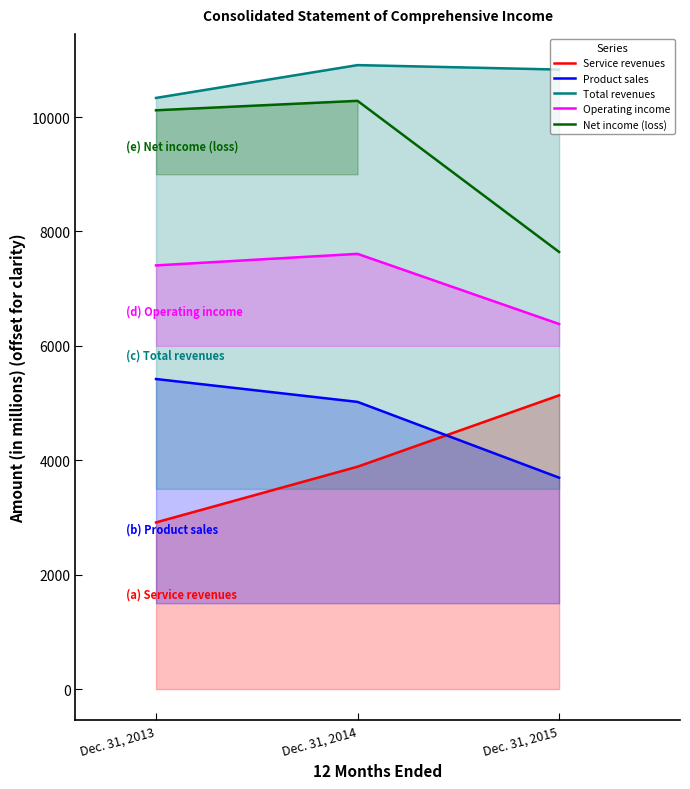

What is the smallest value displayed?

2914